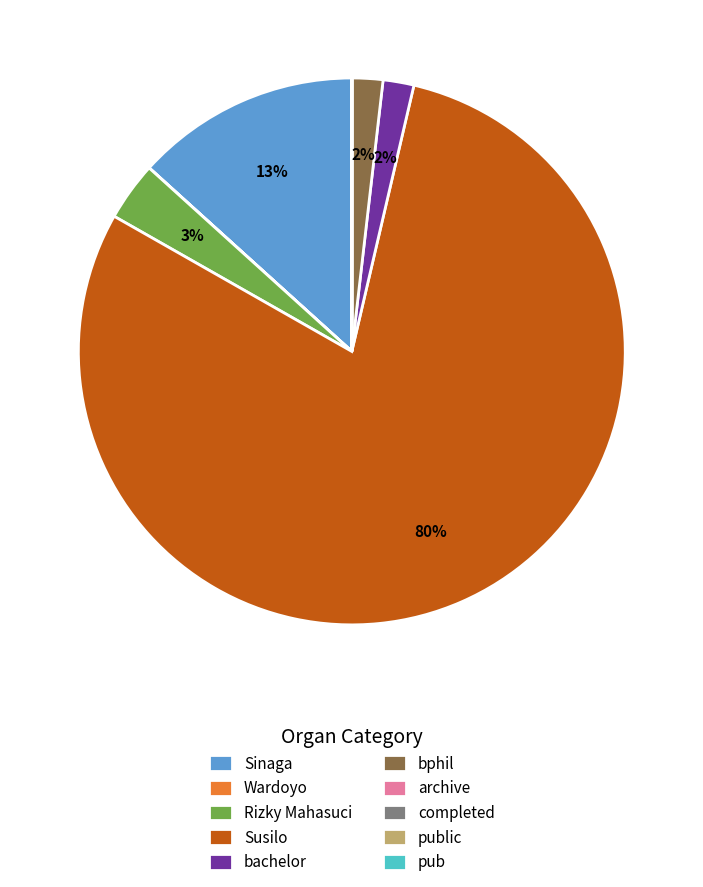

What percentage is the Sinaga slice, to the nearest percent?

13%